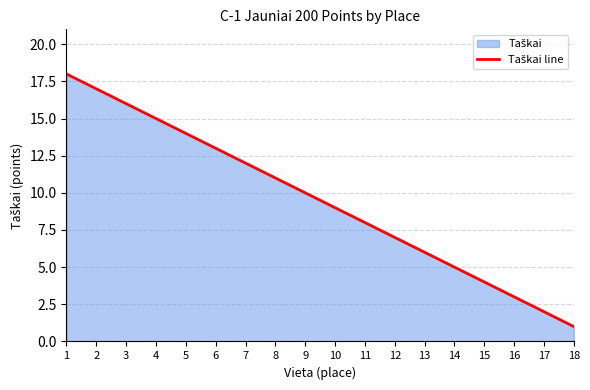

Reading left to right, extract all data points from this chart.

1=18	2=17	3=16	4=15	5=14	6=13	7=12	8=11	9=10	10=9	11=8	12=7	13=6	14=5	15=4	16=3	17=2	18=1